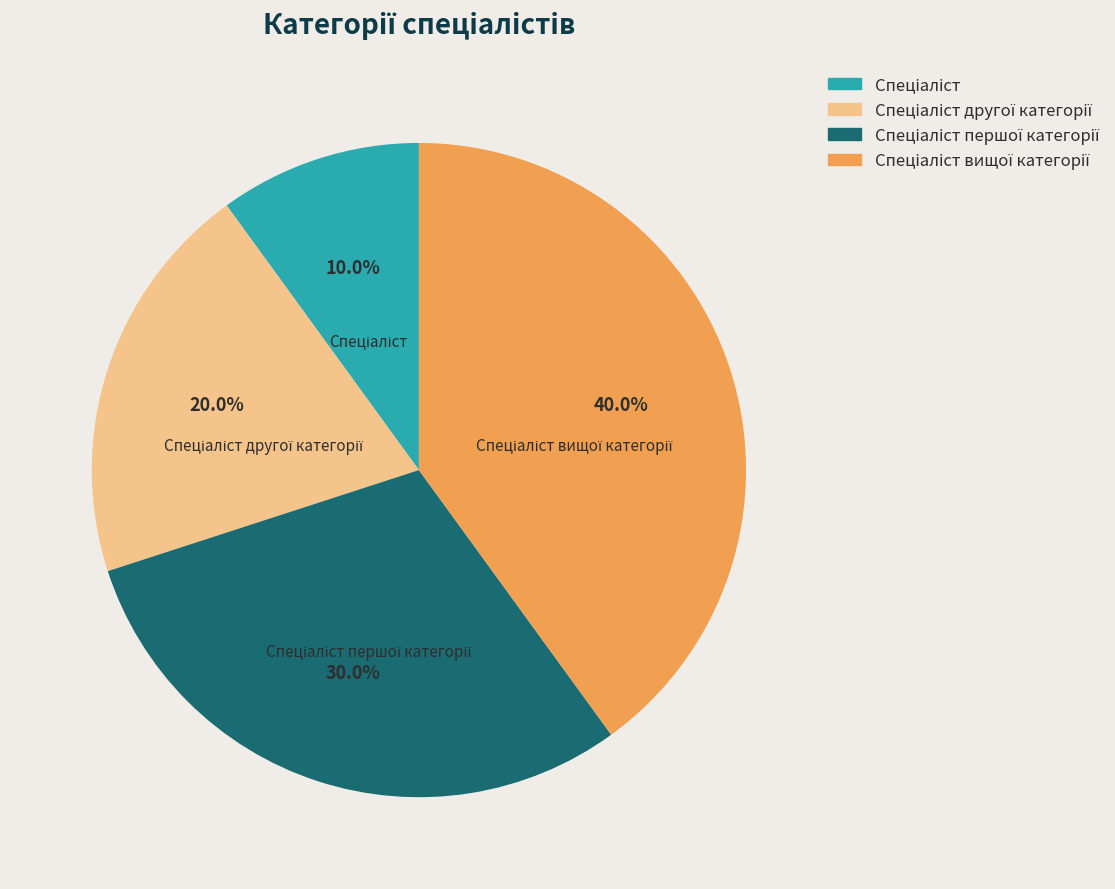

Is there a majority slice in this chart?

No